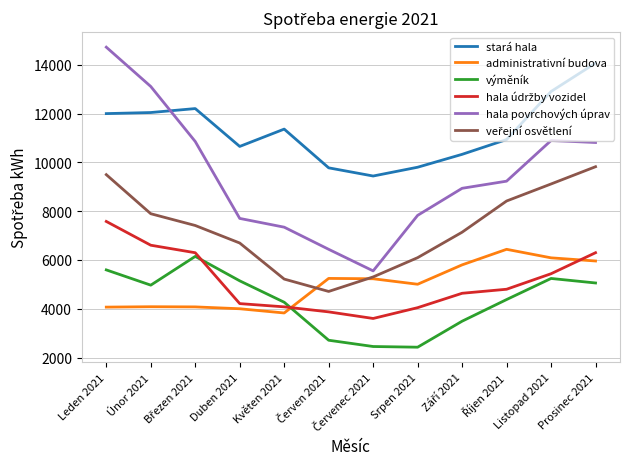

Which series changed the most between Listopad 2021 and Prosinec 2021?

stará hala